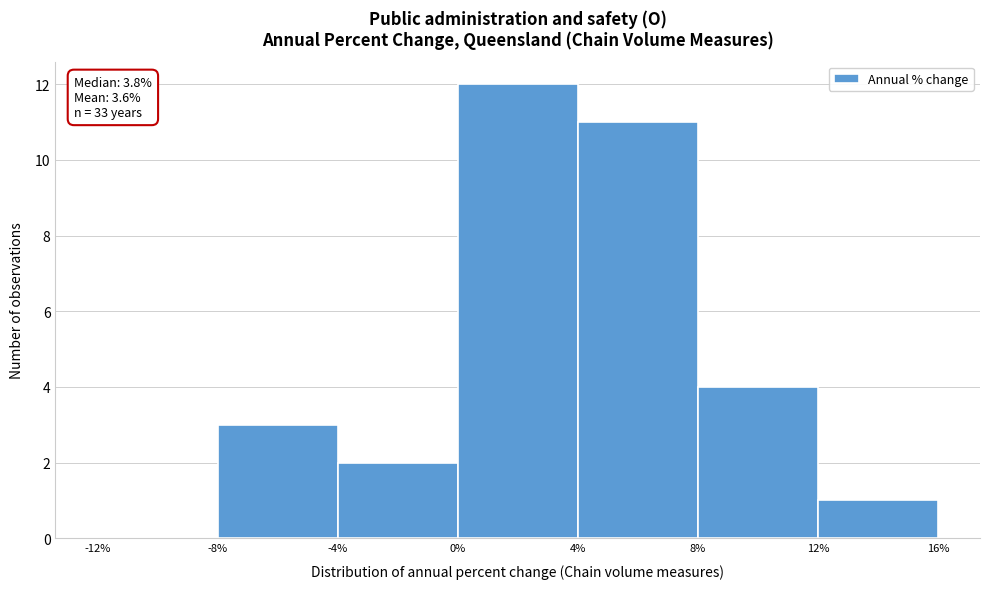

Over which range of the x-axis is the bar tallest?

0% to 4%